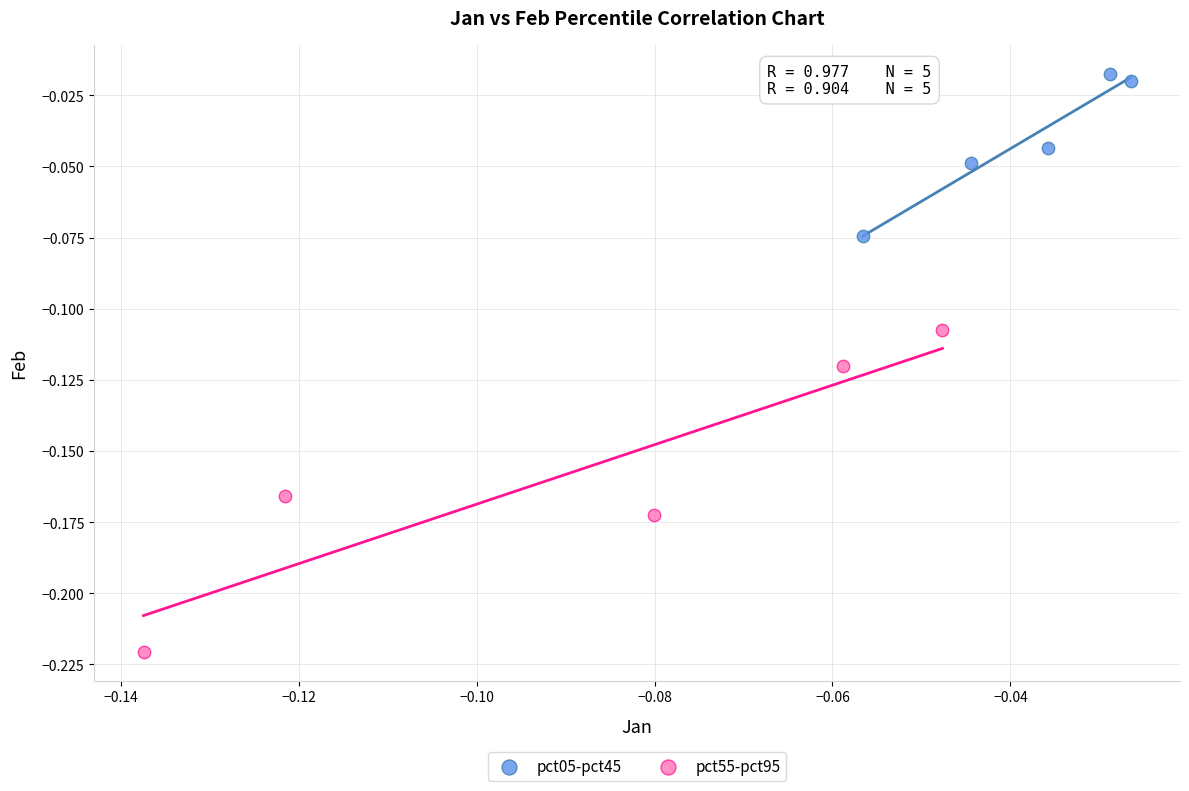

What are all the series names shown in the legend?

pct05-pct45, pct55-pct95